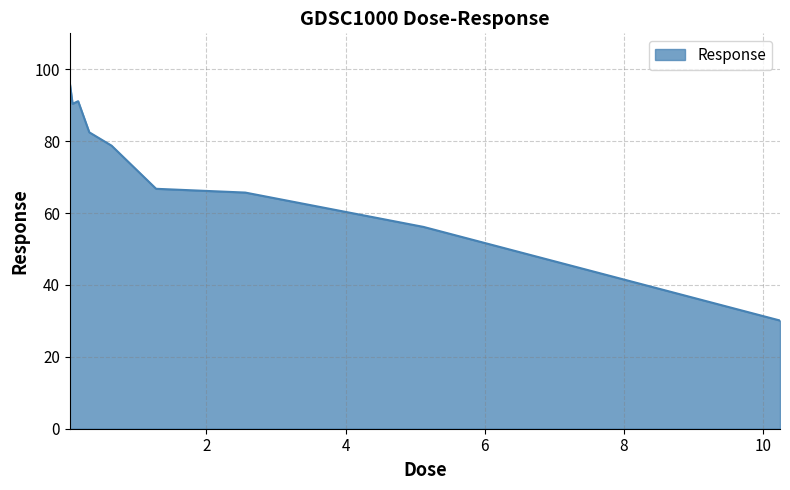

What is the sum of all values?

657.6